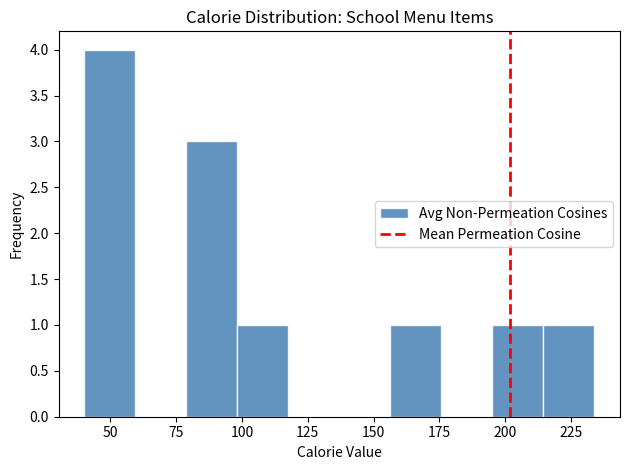

Around what value on the x-axis is the tallest bar? Give the approximate position of its centre, as read against the axis.

50